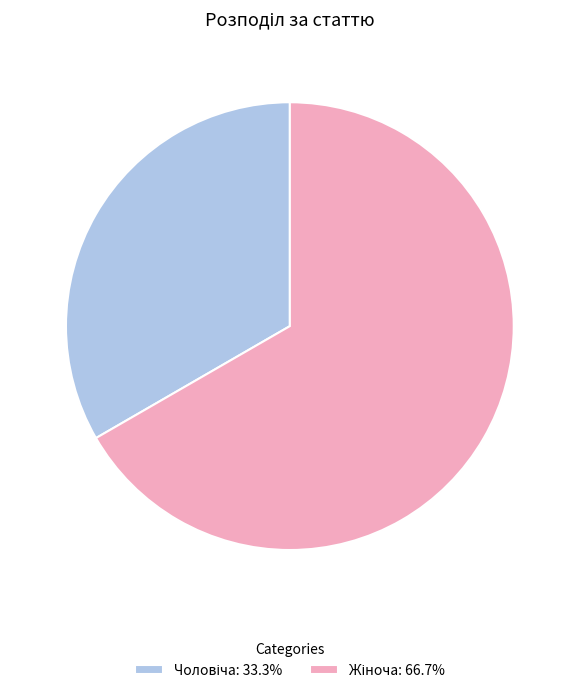

Count the number of slices in the pie.

2